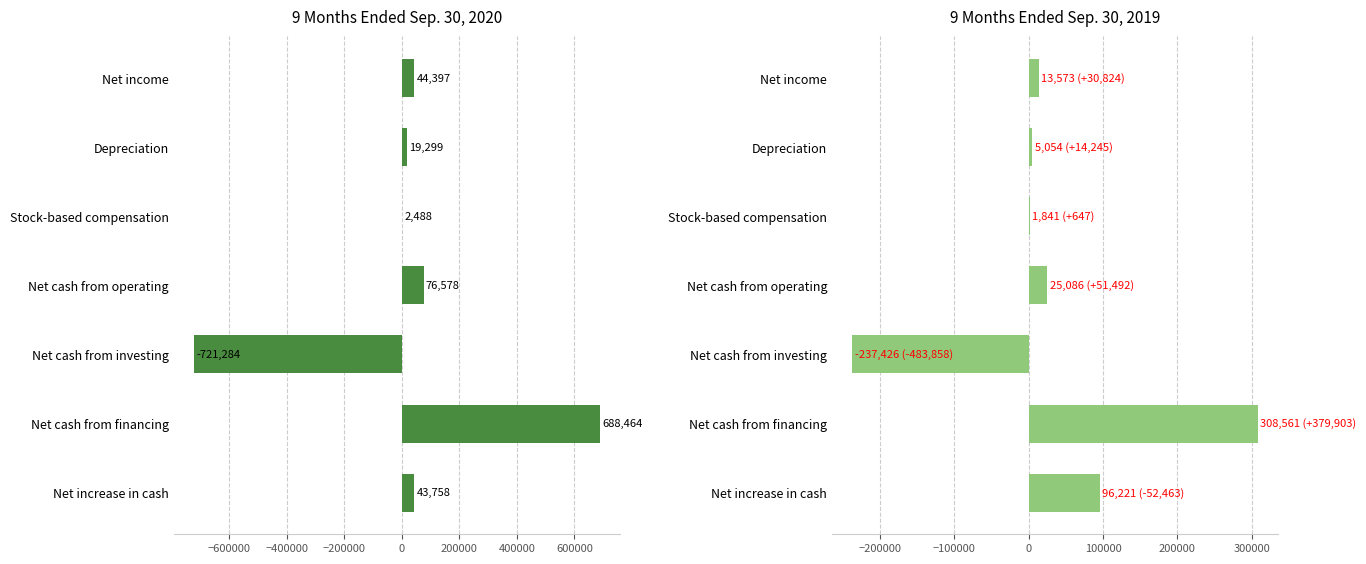

List the series in order of their peak value, lowest first.

Sep. 30, 2019, Sep. 30, 2020